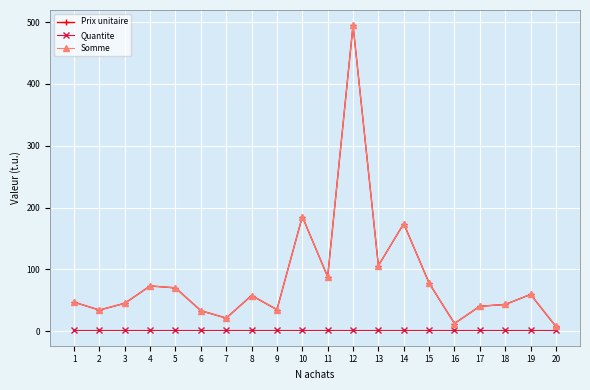

Does the chart have visible grid lines?

Yes